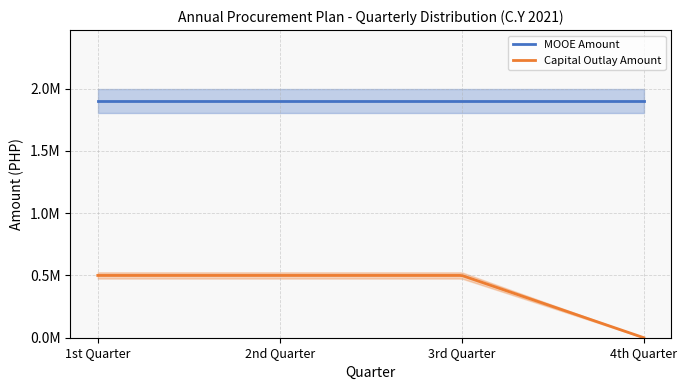

True or false: MOOE Amount and Capital Outlay Amount intersect in this chart.

False